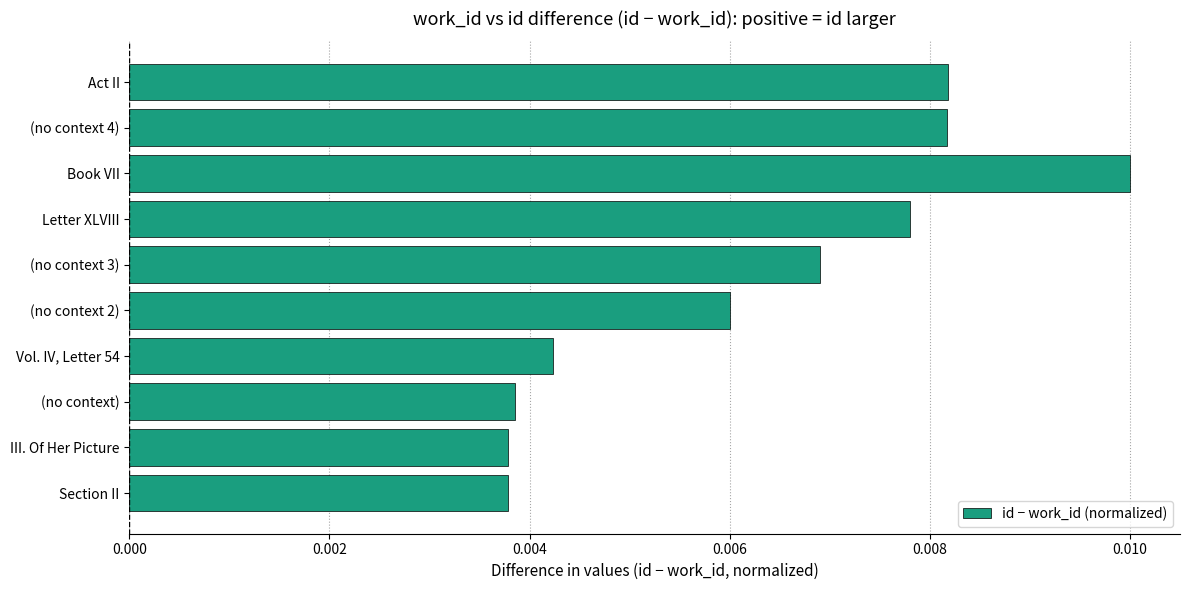

List the labels in order of value, largest first.

Book VII, Act II, (no context 4), Letter XLVIII, (no context 3), (no context 2), Vol. IV, Letter 54, (no context), III. Of Her Picture, Section II